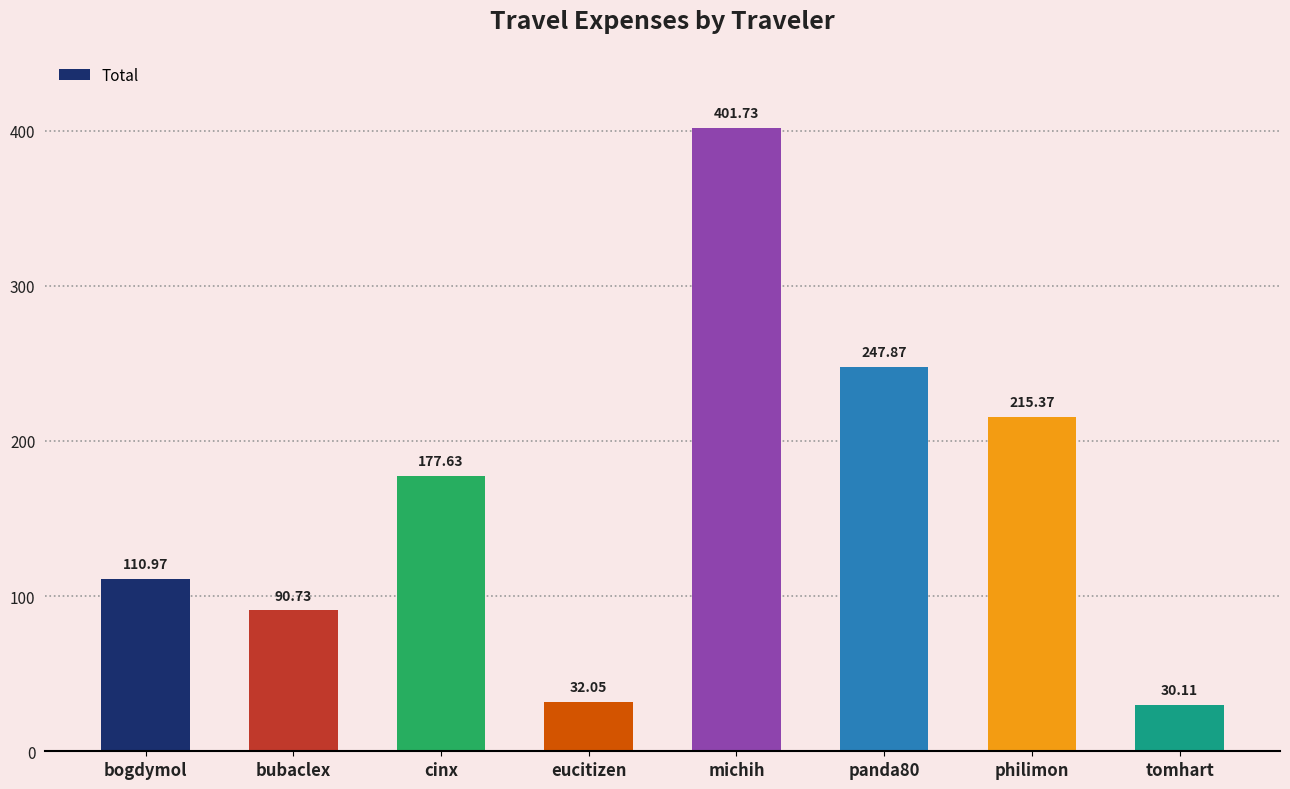

What is the label of the 3rd bar from the right?

panda80